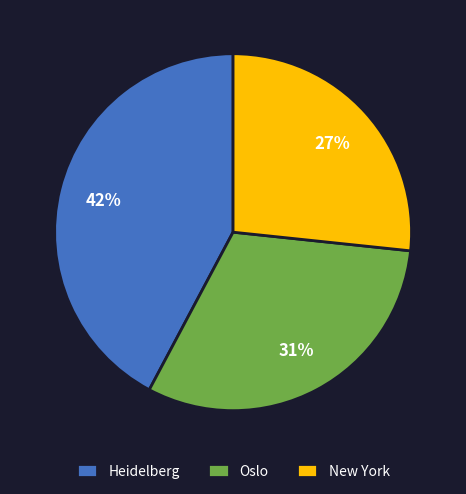

What is the ratio of the value at New York to the value at Oslo?

0.9